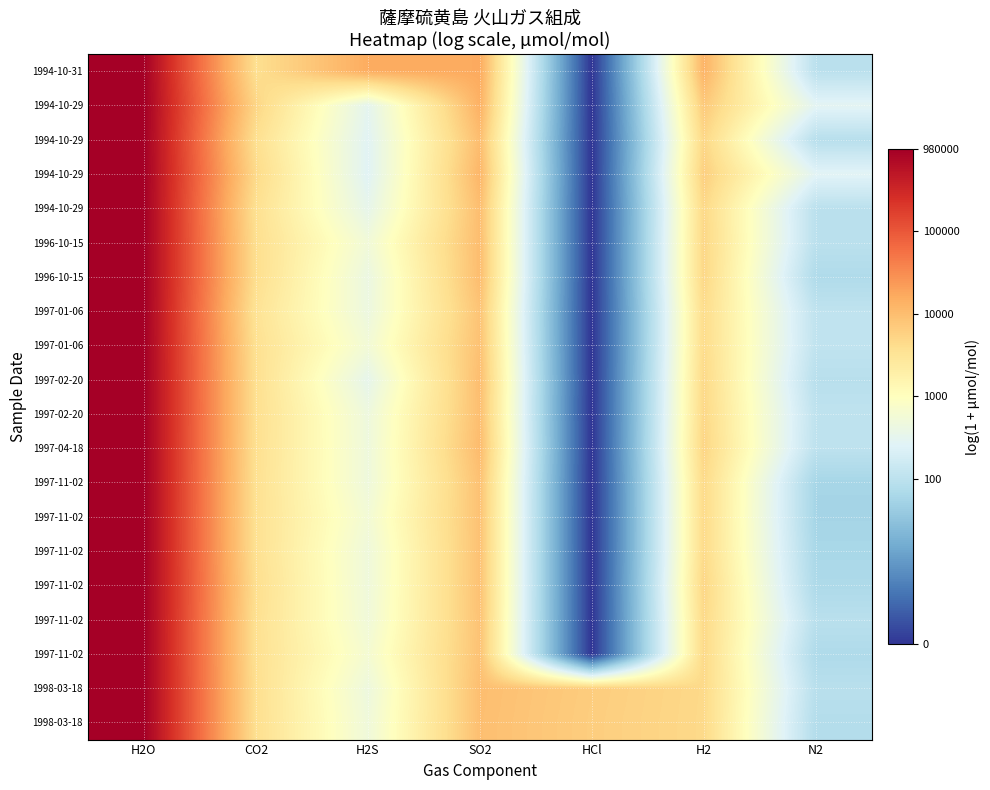

Which category has the lowest value across all series?

HCl